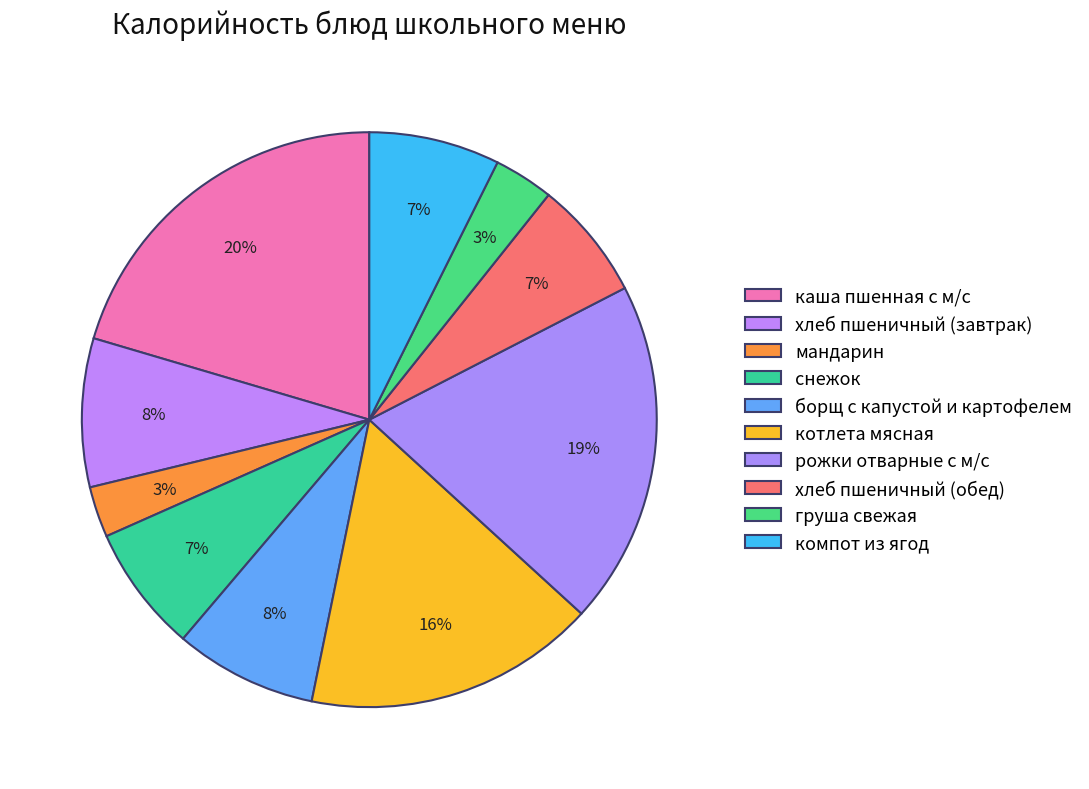

What percentage do рожки отварные с м/с and груша свежая together represent?

22.7%